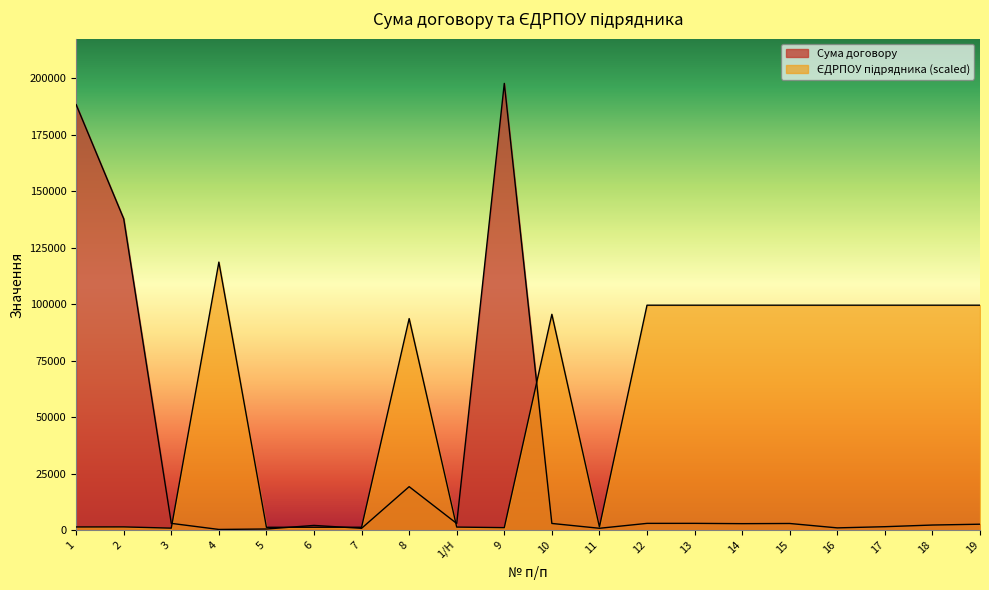

Between 16 and 18, which series saw the biggest shift?

Сума договору